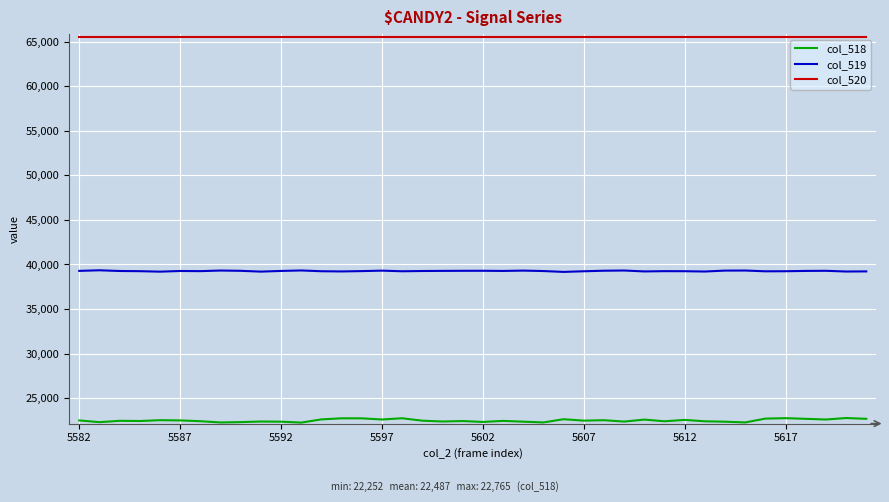

What is the minimum value shown in the chart?

22252